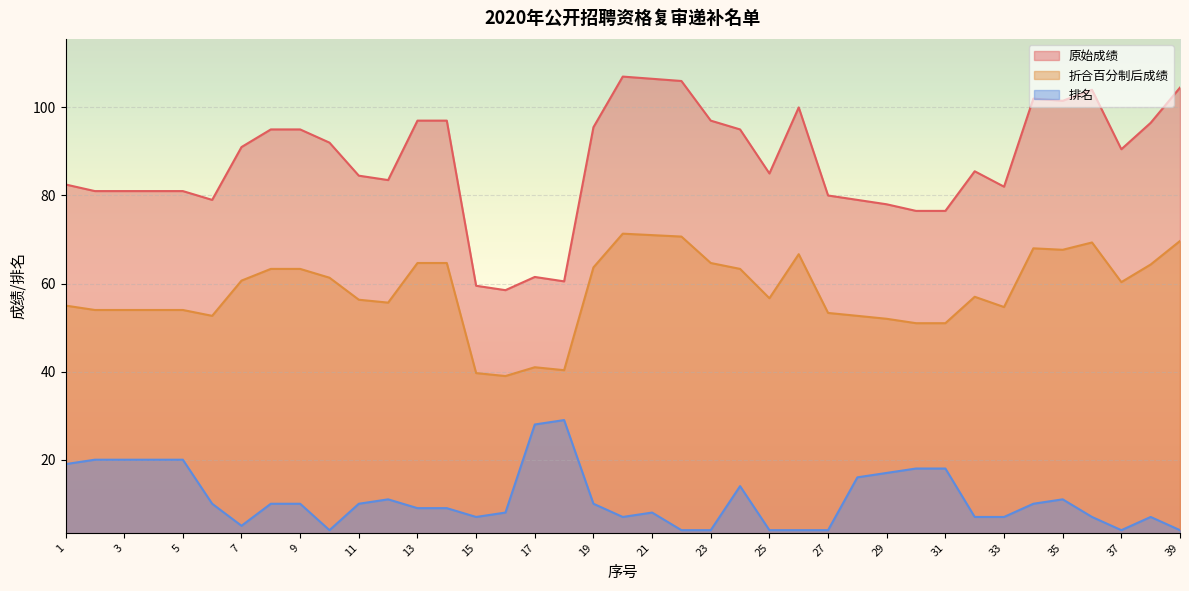

Which series has the largest total across all categories?

原始成绩